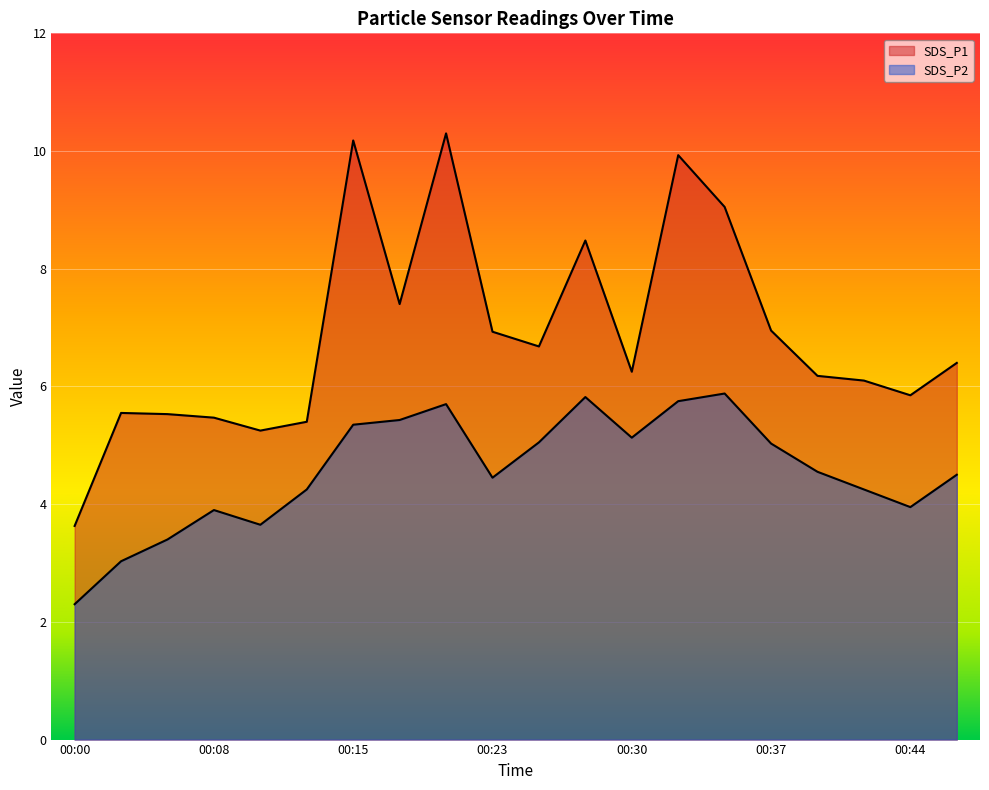

Rank the series by their maximum value, from lowest to highest.

SDS_P2, SDS_P1